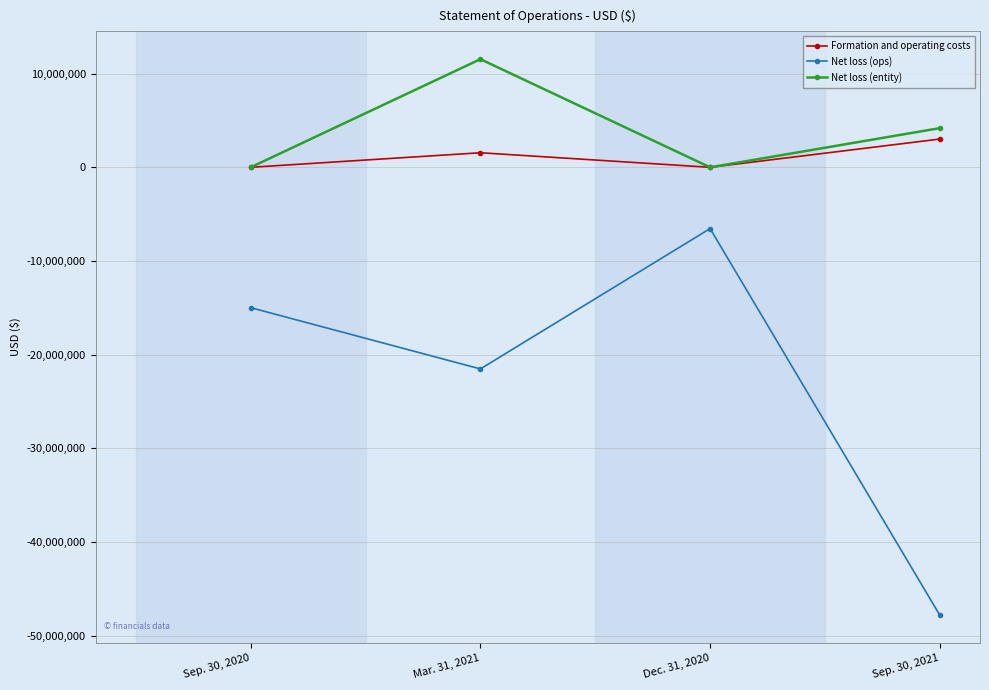

List the labels in order of Net loss (ops) value, smallest first.

Sep. 30, 2021, Mar. 31, 2021, Sep. 30, 2020, Dec. 31, 2020